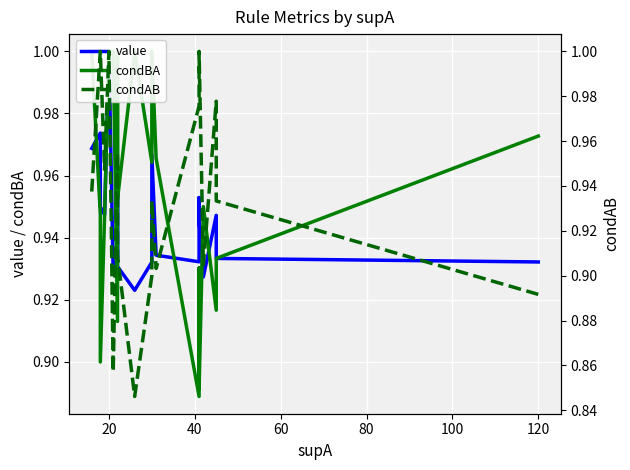

True or false: value has a value of 0.3 at 10.

False